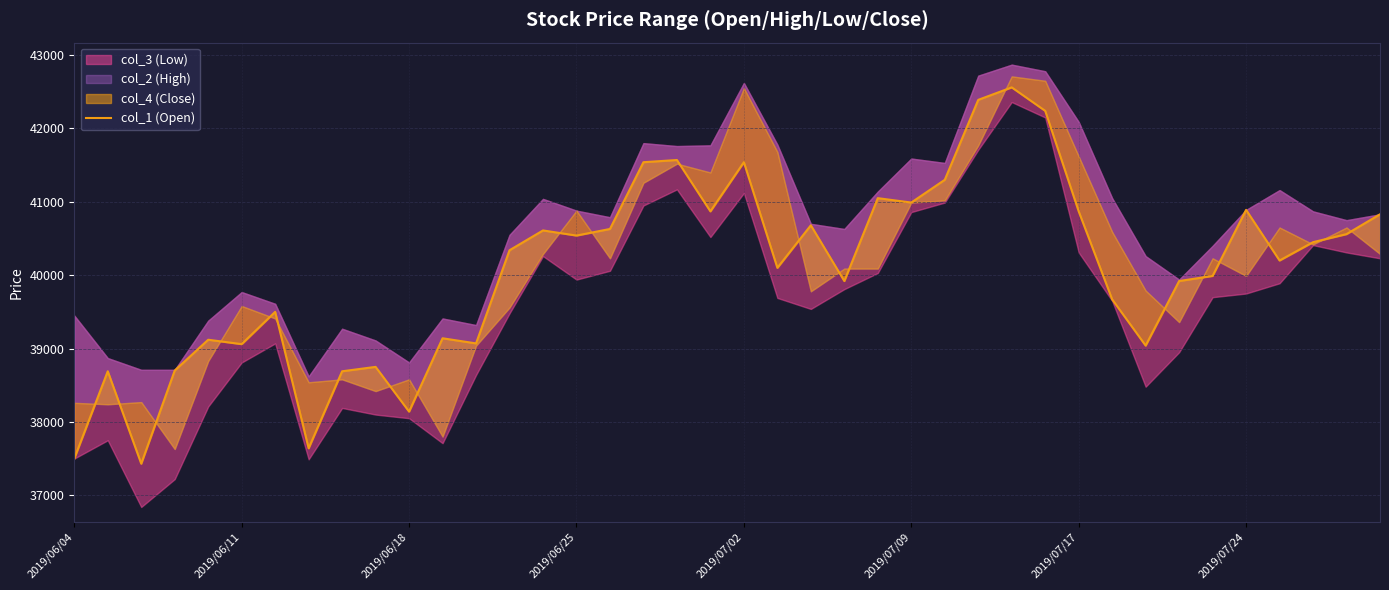

Read the value at 2019/07/02.

41540